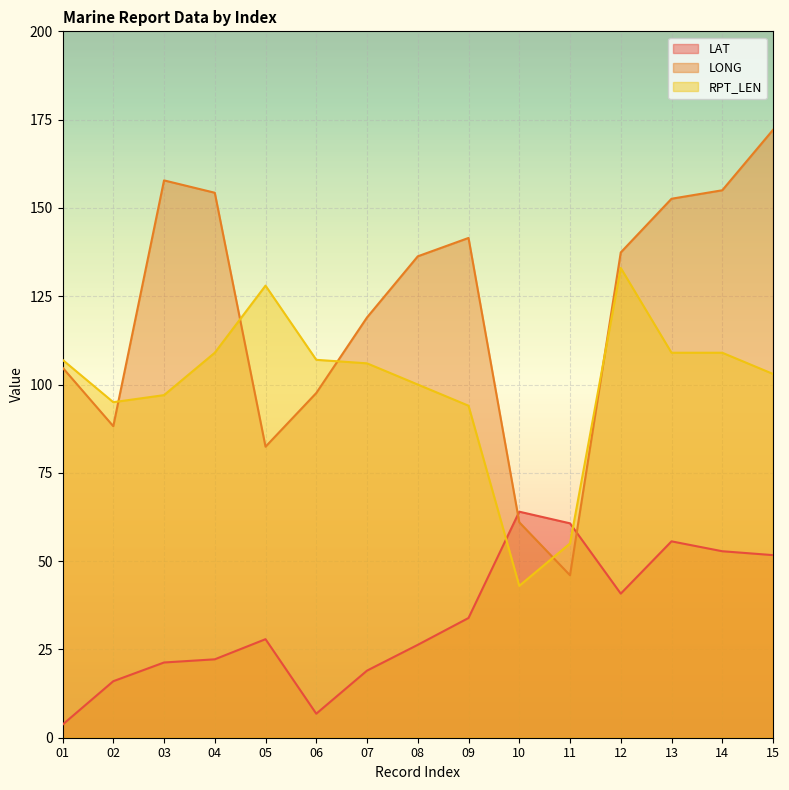

True or false: RPT_LEN has a value of 26.8 at 10.

False